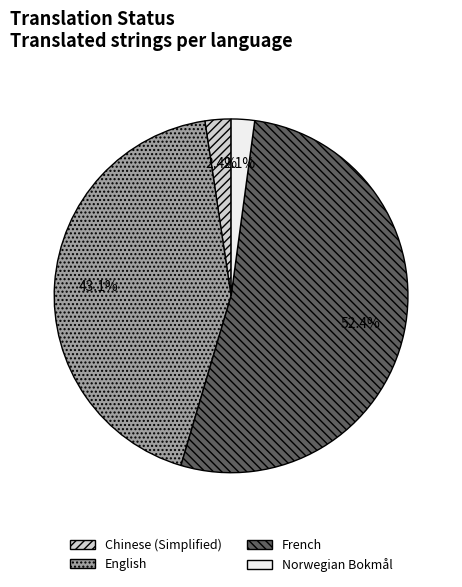

To the nearest percent, what is the average slice percentage?

25%